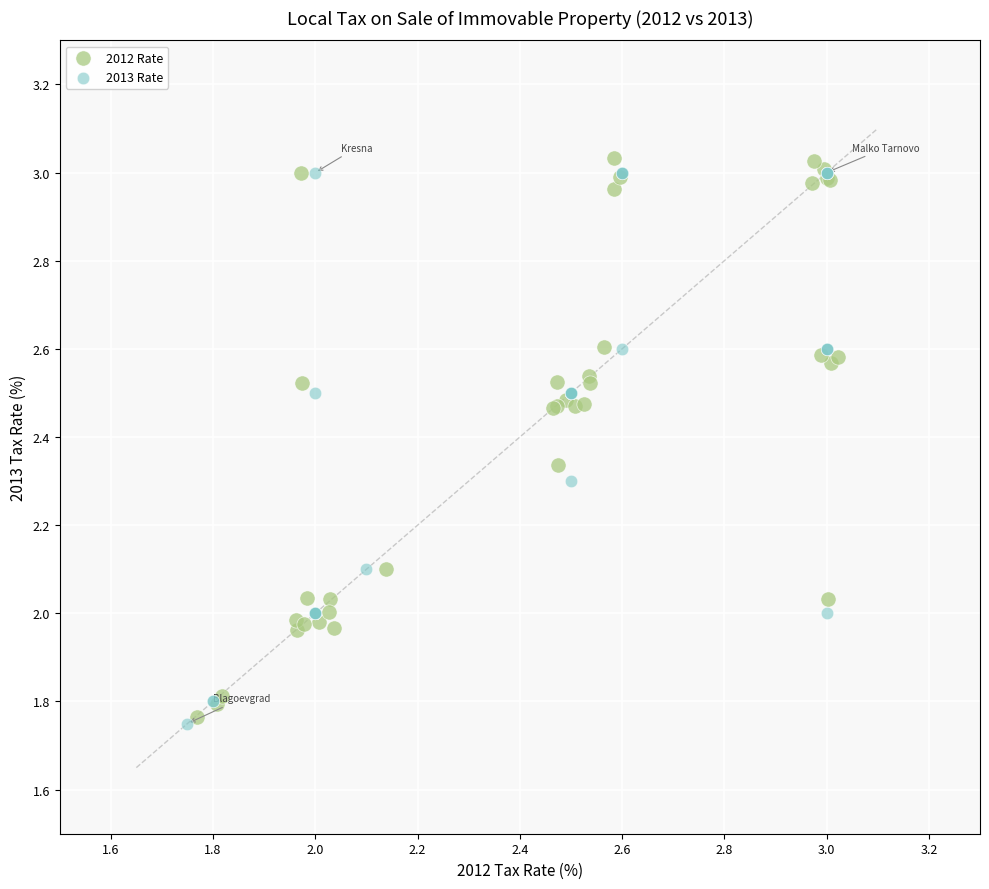

Which series has the largest Y range (max minus min)?

2012 Rate